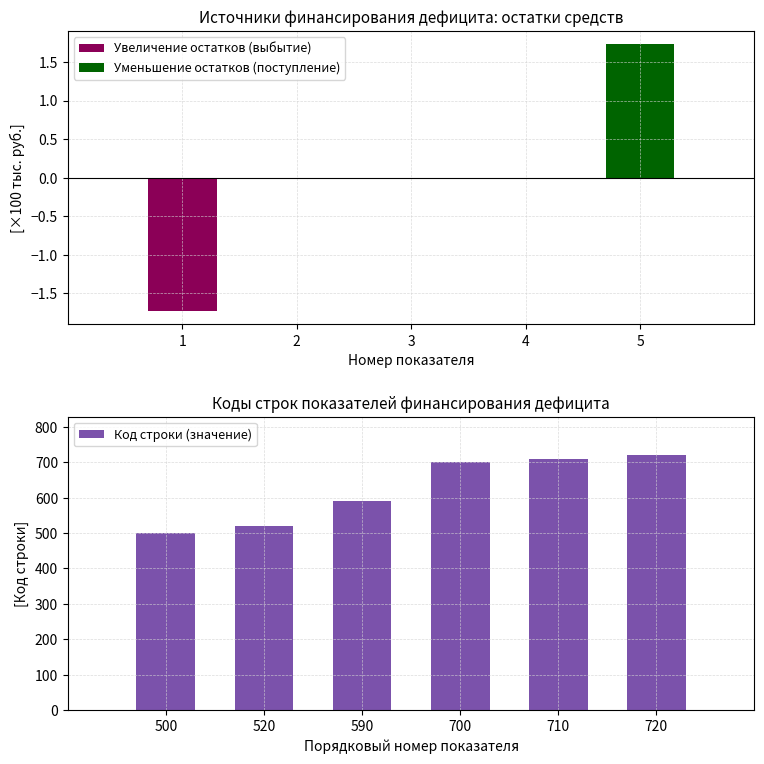

Reading left to right, list all the values displayed in this chart.

500	520	590	700	710	720